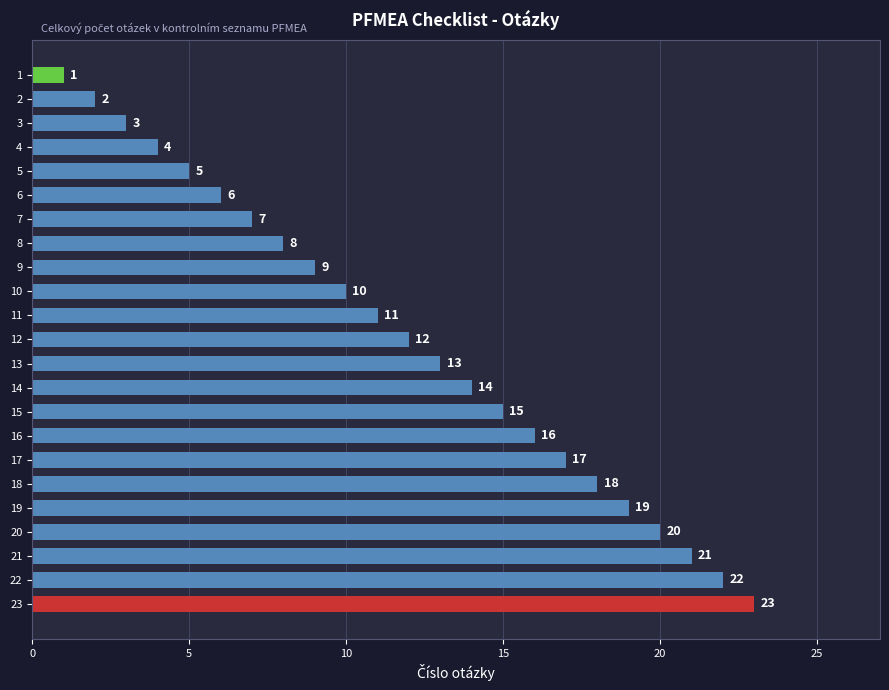

Does the chart contain any negative values?

No